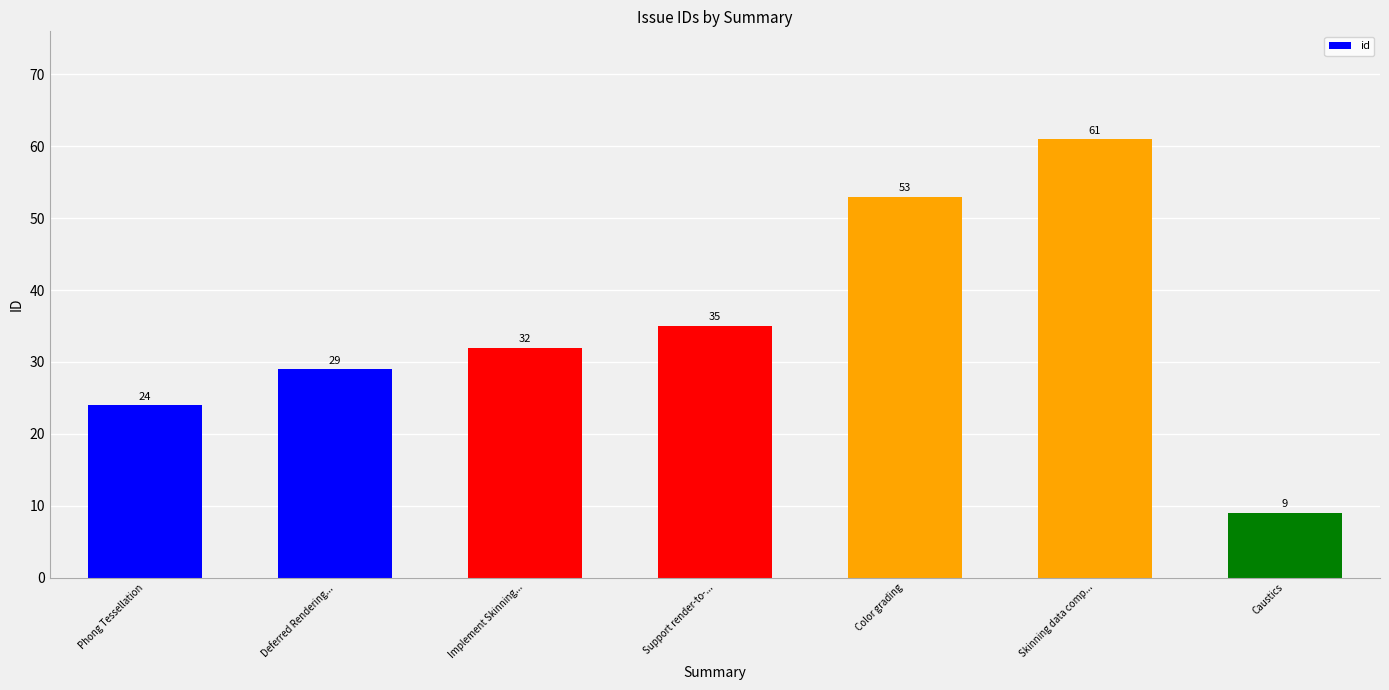

Reading left to right, extract all data points from this chart.

24	29	32	35	53	61	9